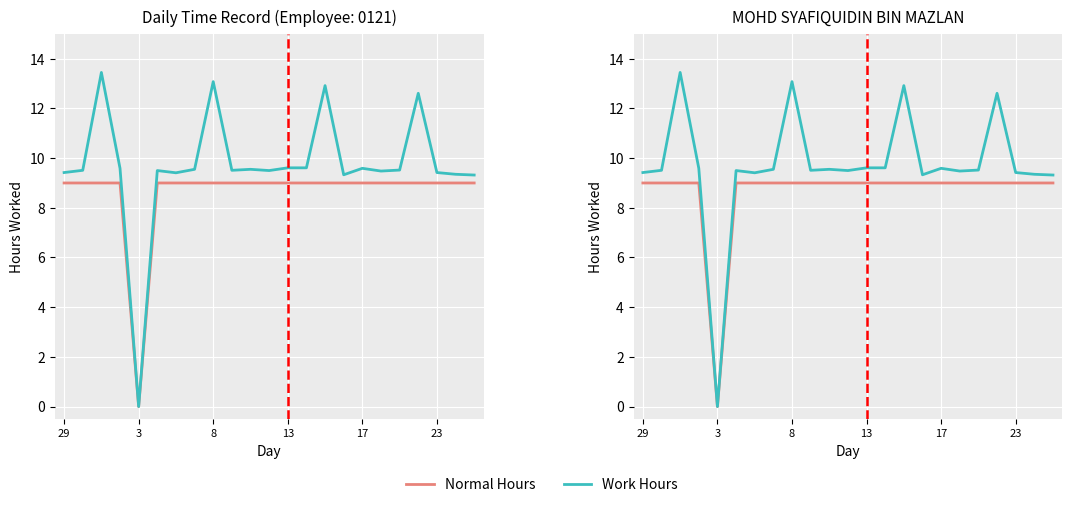

What is the total value across all series at 29?

18.4